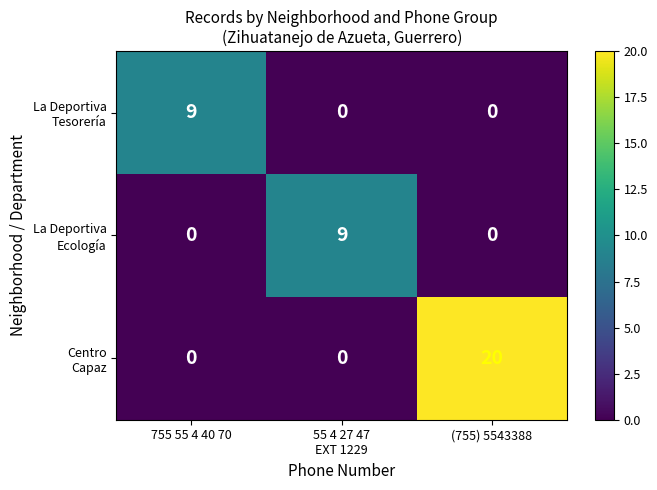

Count the number of categories in the chart.

3